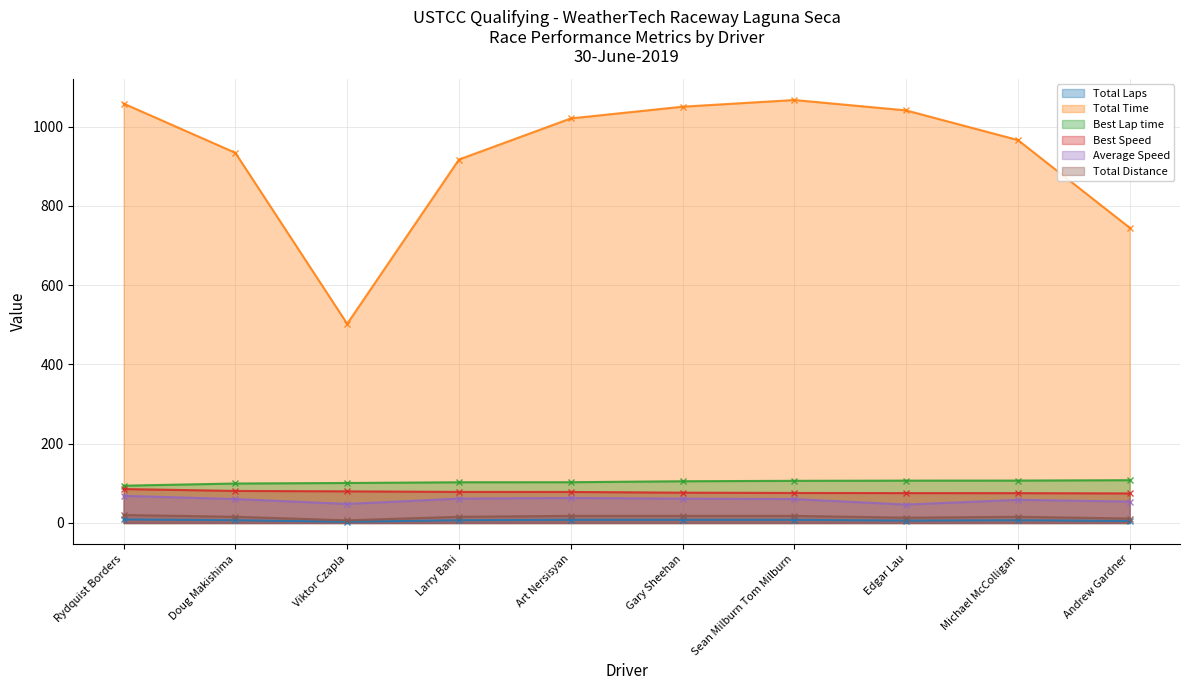

Which has a higher value, Art Nersisyan or Sean Milburn Tom Milburn?

Art Nersisyan